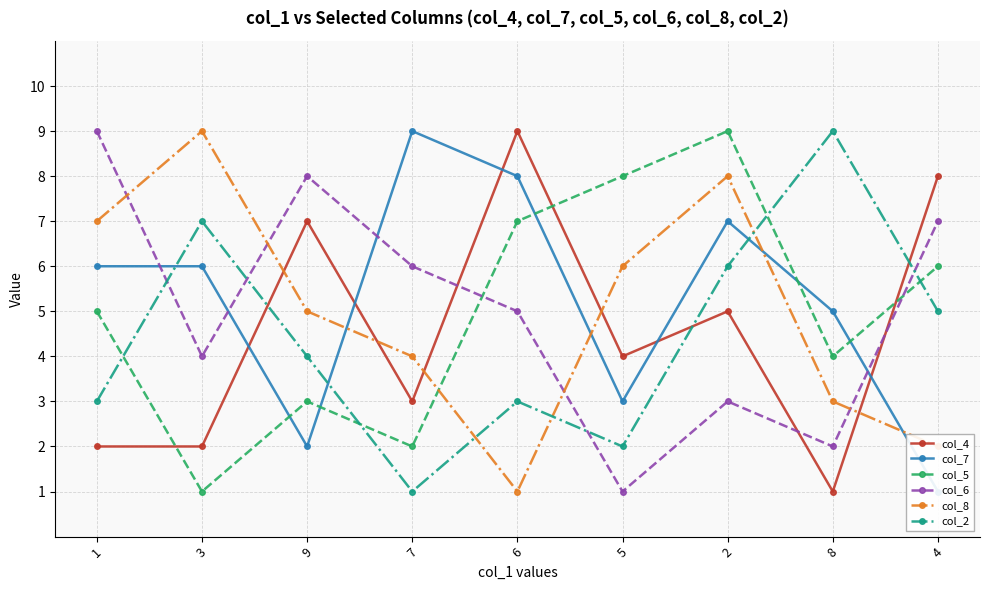

Rank the series at 9 from highest to lowest value.

col_6, col_4, col_8, col_2, col_5, col_7